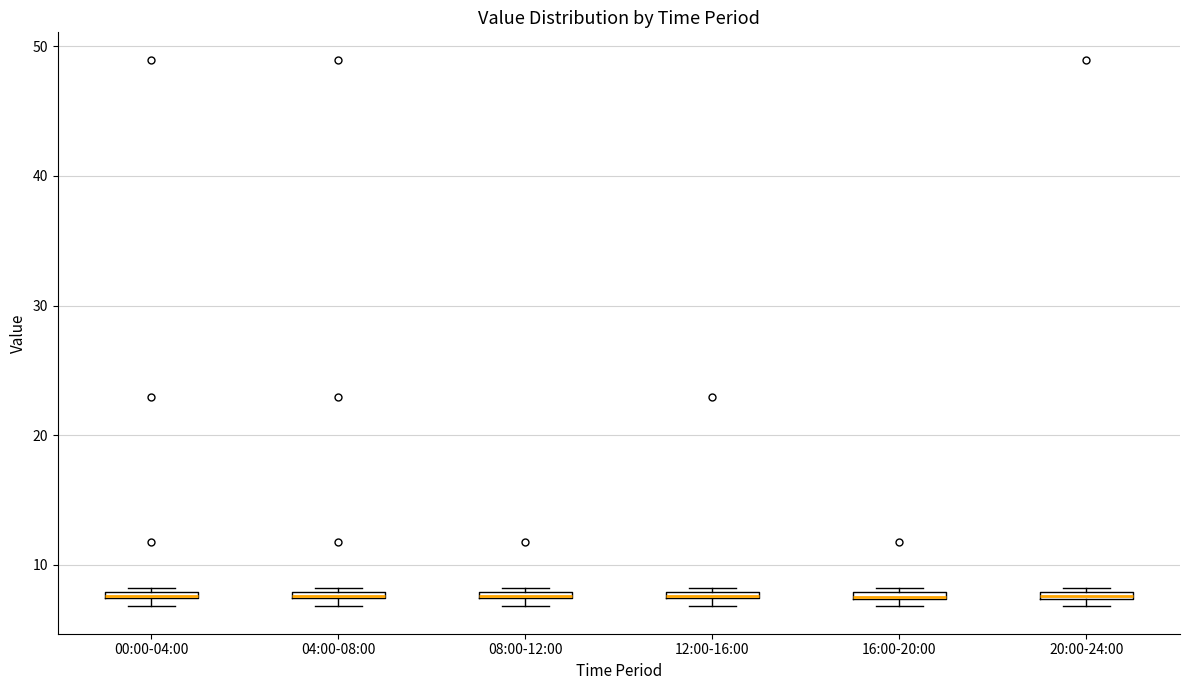

Where is the upper edge of the box for 08:00-12:00 on the y-axis? The values are not printed on the chart, so give them approximately, as read against the axis.

8